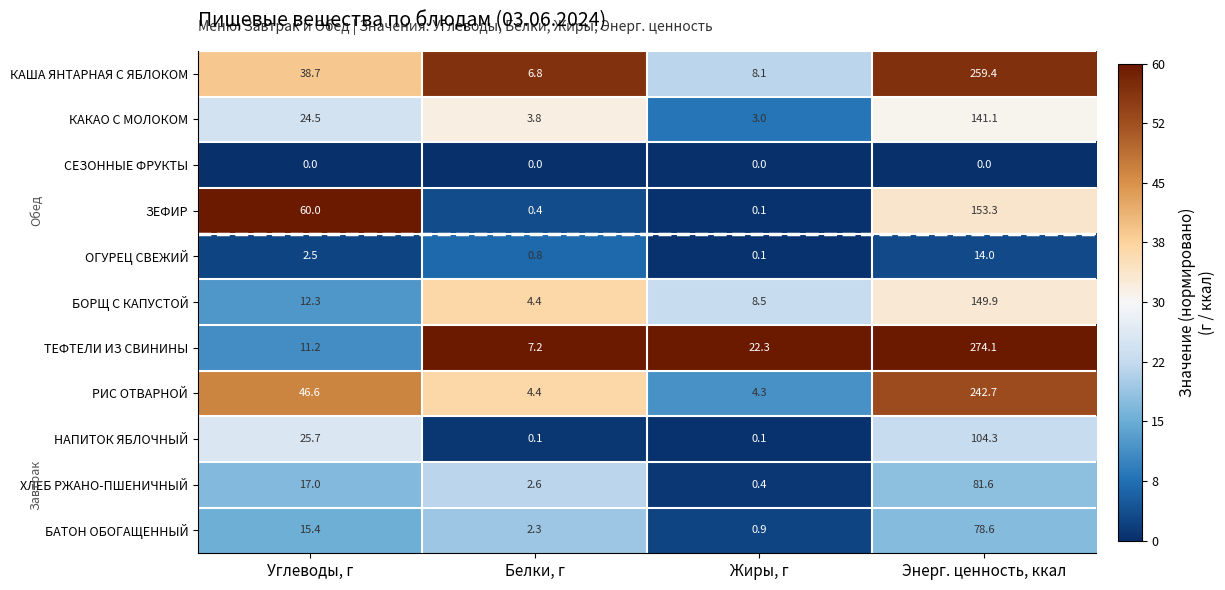

At which category is the sum across all series the highest?

Энерг. ценность, ккал